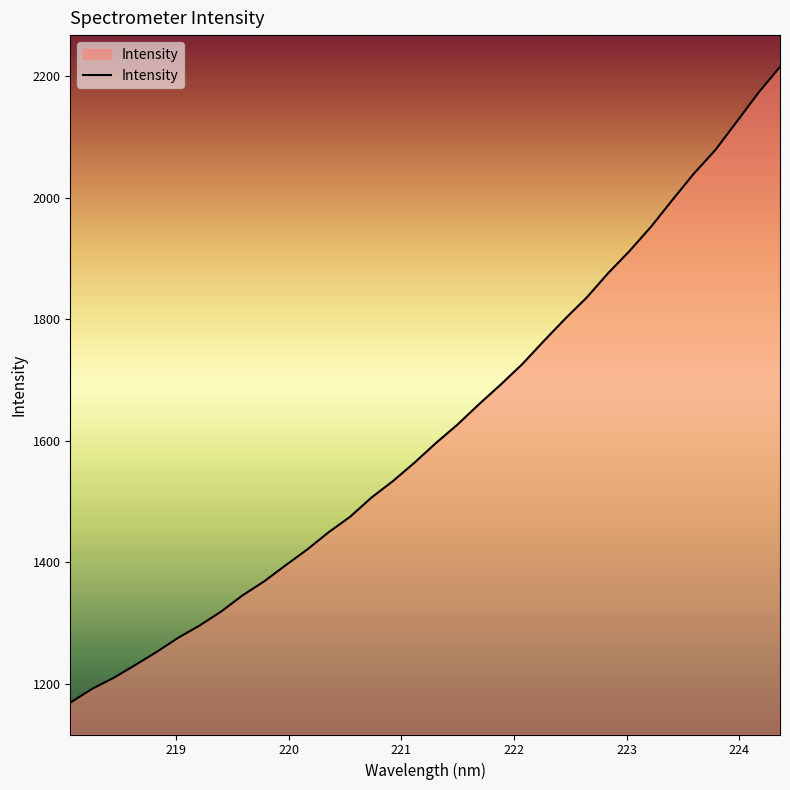

How many lines are shown in the chart?

1